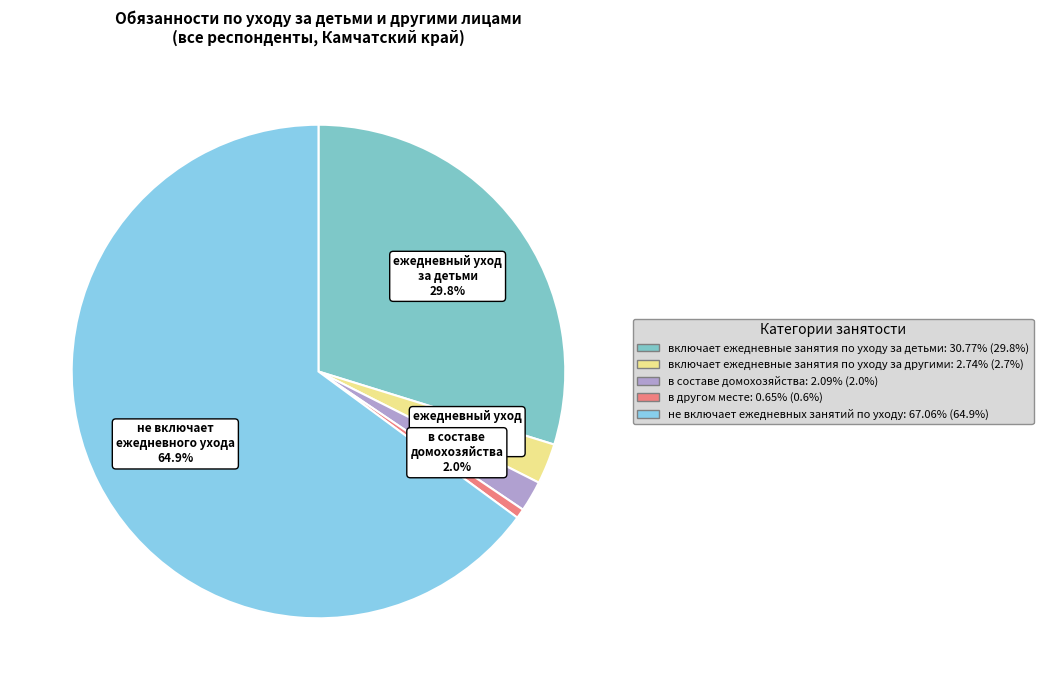

How much of the chart is everything except включает ежедневные занятия по уходу за детьми?

70.2%